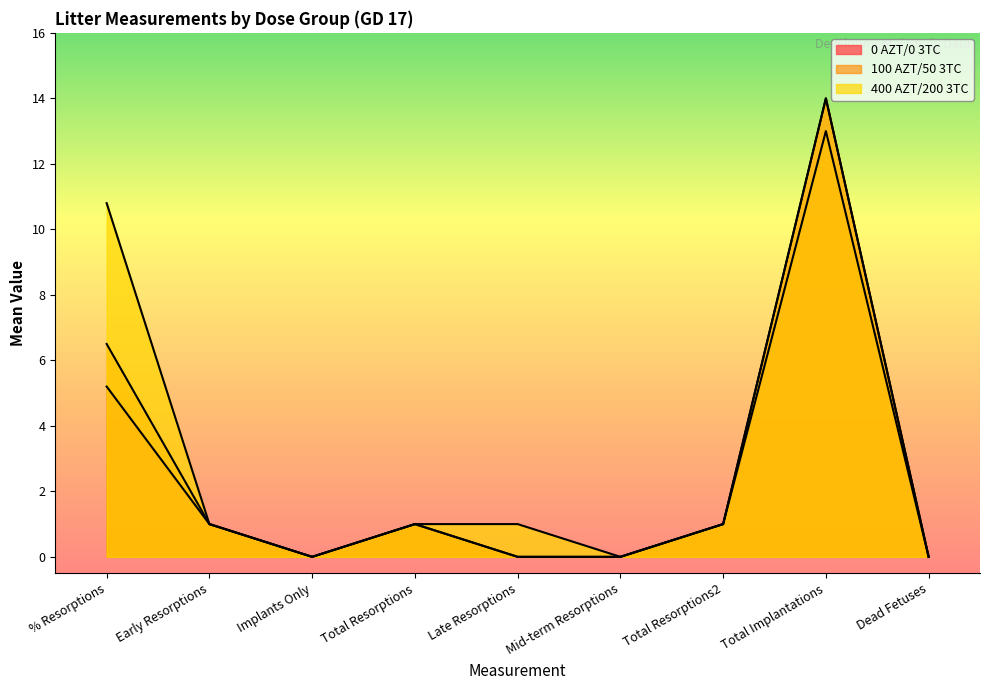

How many lines are shown in the chart?

3